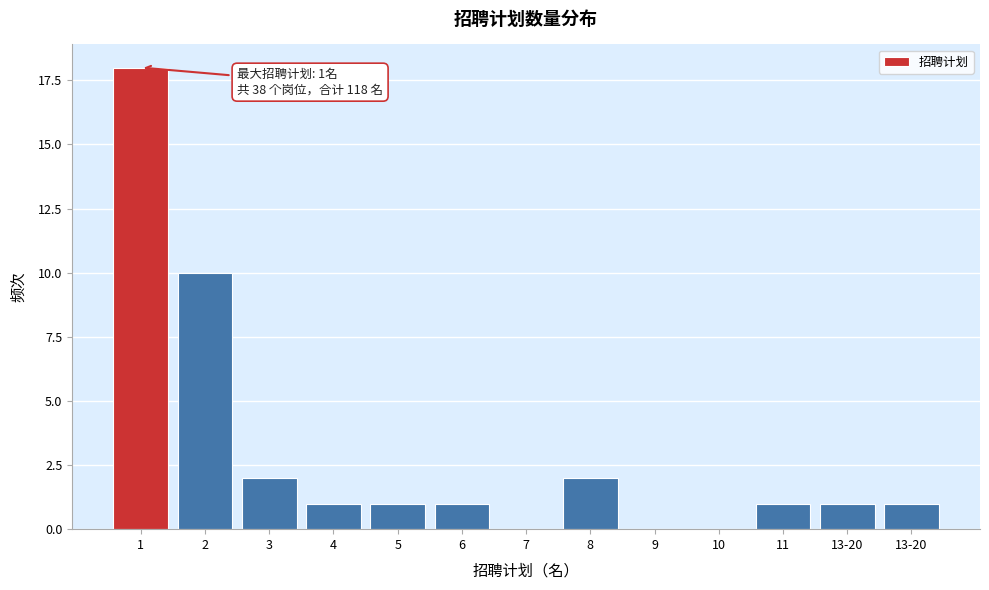

How many distinct data groups are displayed?

1